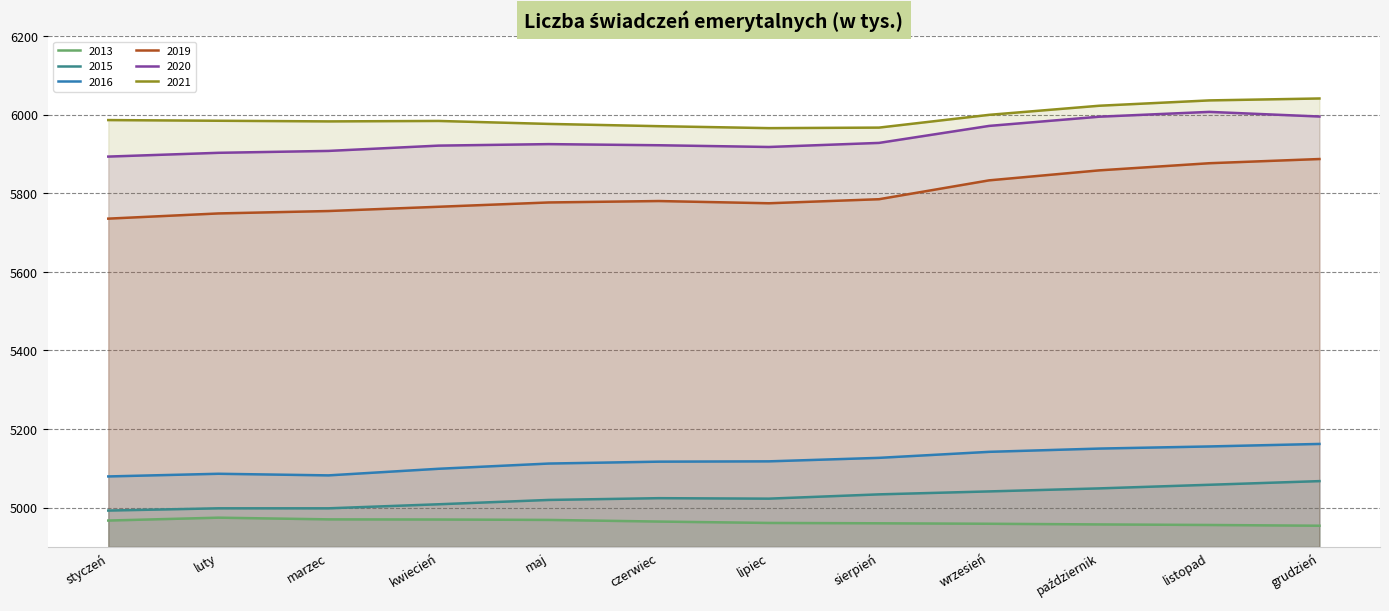

What is the sum of all 2019 values?

69574.1